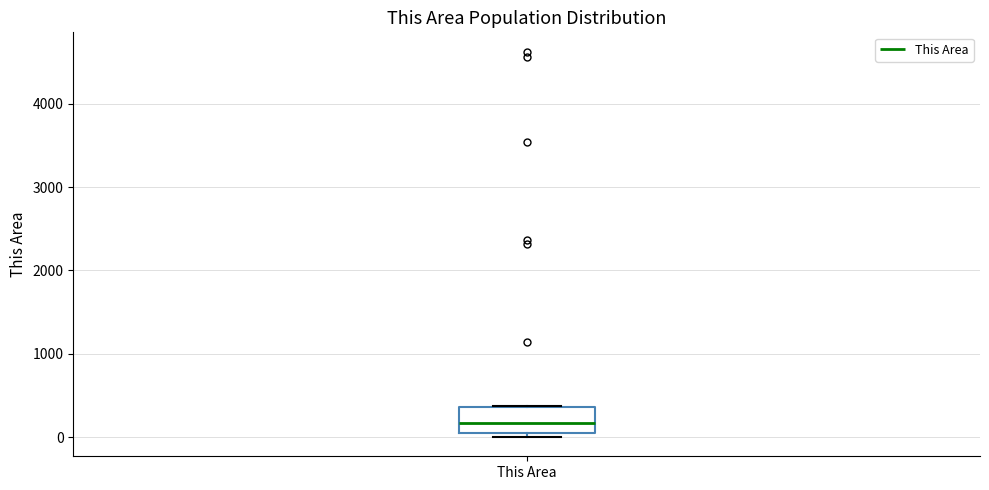

Where is the lower edge of the box for This Area on the y-axis? The values are not printed on the chart, so give them approximately, as read against the axis.

0